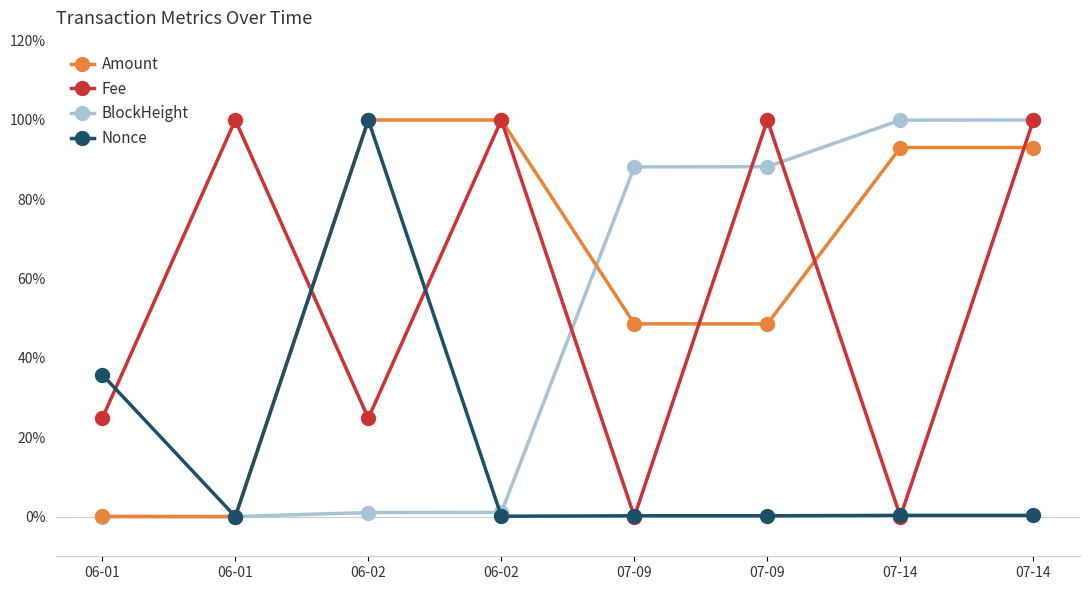

What value does the BlockHeight series have at 07-09?

0.9